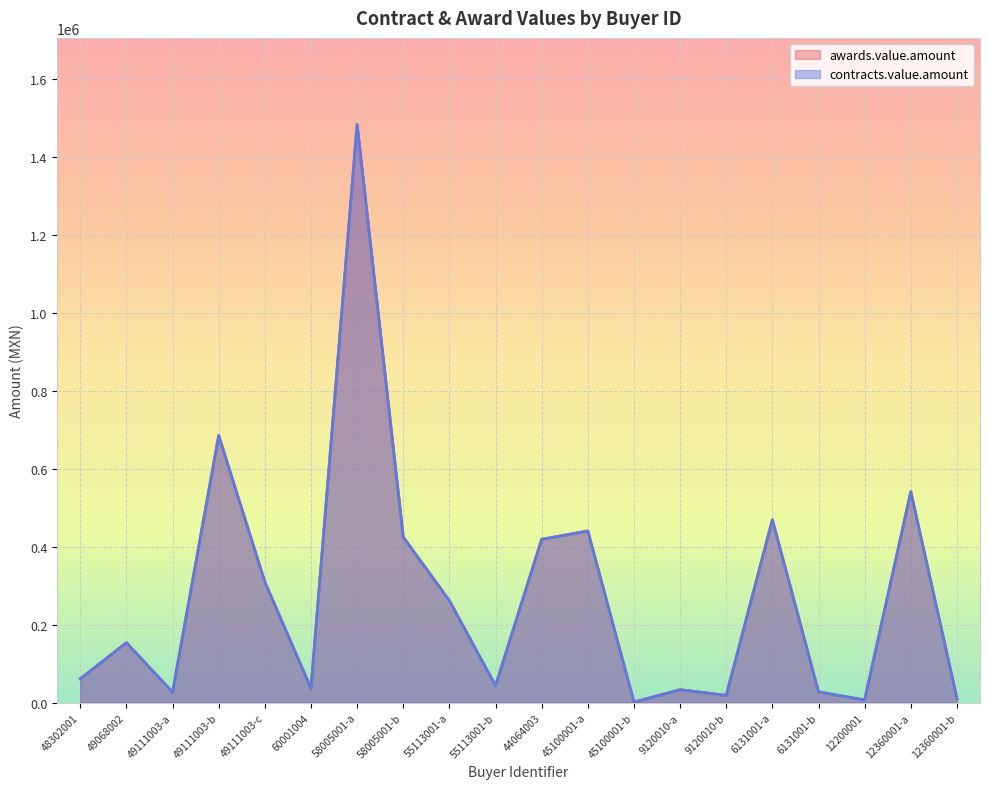

Is the value of contracts.value.amount at 45100001-b greater than the value of awards.value.amount at 9120010-a?

No